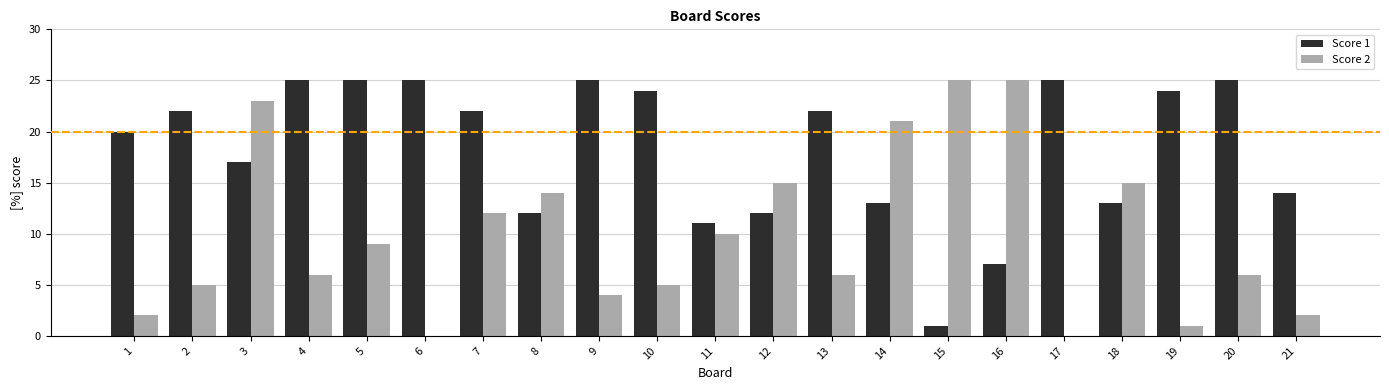

Are the bars grouped side by side (vs. stacked)?

Yes